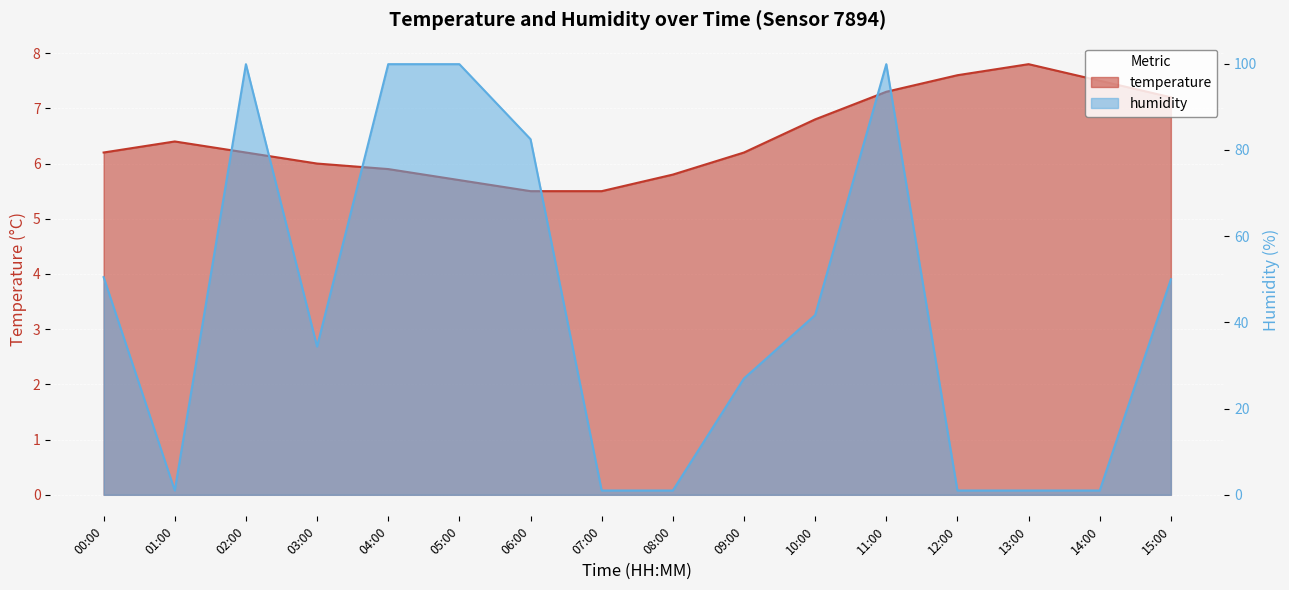

What is the average value of the humidity series?

43.2